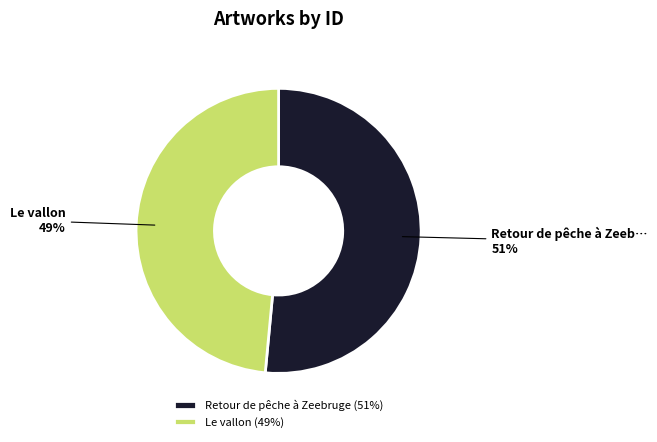

What is the majority slice?

Retour de pêche à Zeebruge